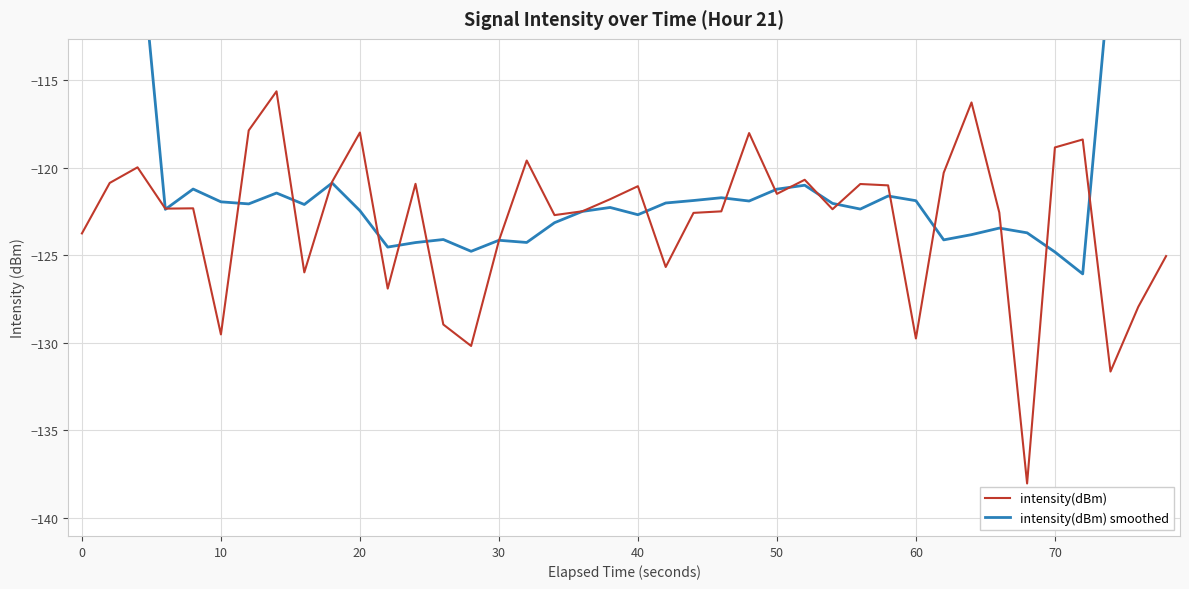

Reading left to right, list all the values displayed in this chart.

intensity(dBm): -123.7	-120.9	-120.0	-122.3	-122.3	-129.5	-117.9	-115.6	-126.0	-120.8	-118.0	-126.9	-120.9	-129.0	-130.2	-124.2	-119.6	-122.7	-122.5	-121.8	-121.0	-125.7	-122.6	-122.5	-118.0	-121.5	-120.7	-122.4	-120.9	-121.0	-129.7	-120.3	-116.3	-122.6	-138.0	-118.8	-118.4	-131.6	-127.9	-125.0
intensity(dBm) smoothed: -69.6	-87.0	-105.5	-122.4	-121.2	-121.9	-122.1	-121.4	-122.1	-120.9	-122.4	-124.5	-124.3	-124.1	-124.8	-124.1	-124.3	-123.1	-122.5	-122.3	-122.7	-122.0	-121.9	-121.7	-121.9	-121.2	-121.0	-122.0	-122.4	-121.6	-121.9	-124.1	-123.8	-123.4	-123.7	-124.8	-126.1	-108.6	-88.8	-71.9